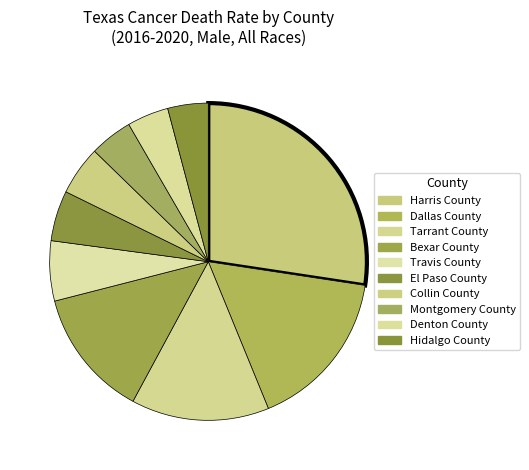

Rank the categories by value from highest to lowest.

Harris County, Dallas County, Tarrant County, Bexar County, Travis County, El Paso County, Collin County, Montgomery County, Denton County, Hidalgo County